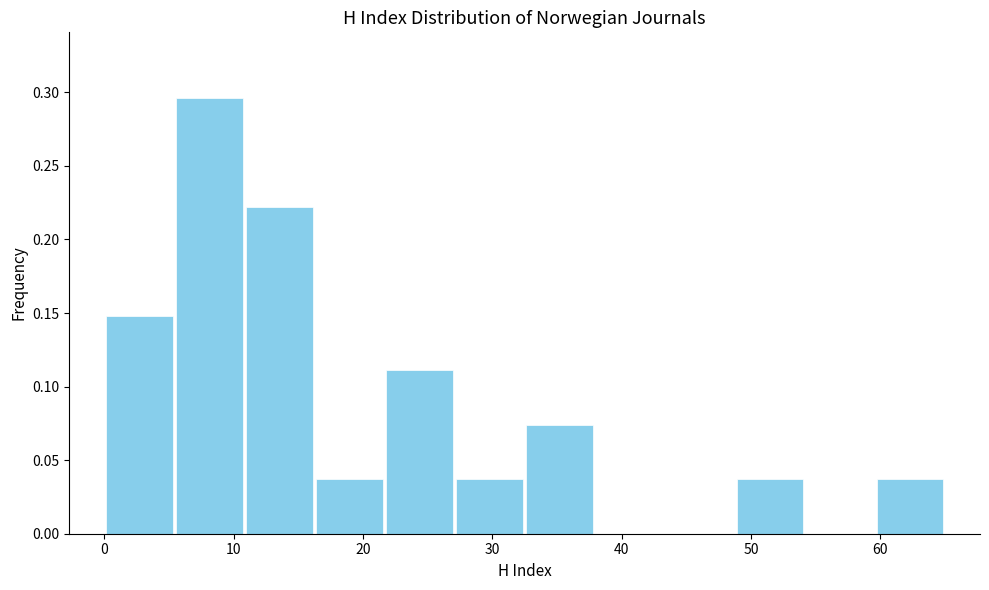

How tall is the bar that spans 5 to 11 on the x-axis? Neither the bar edges nor the heights are printed on the chart, so give them approximately, as read against the axes.

0.295